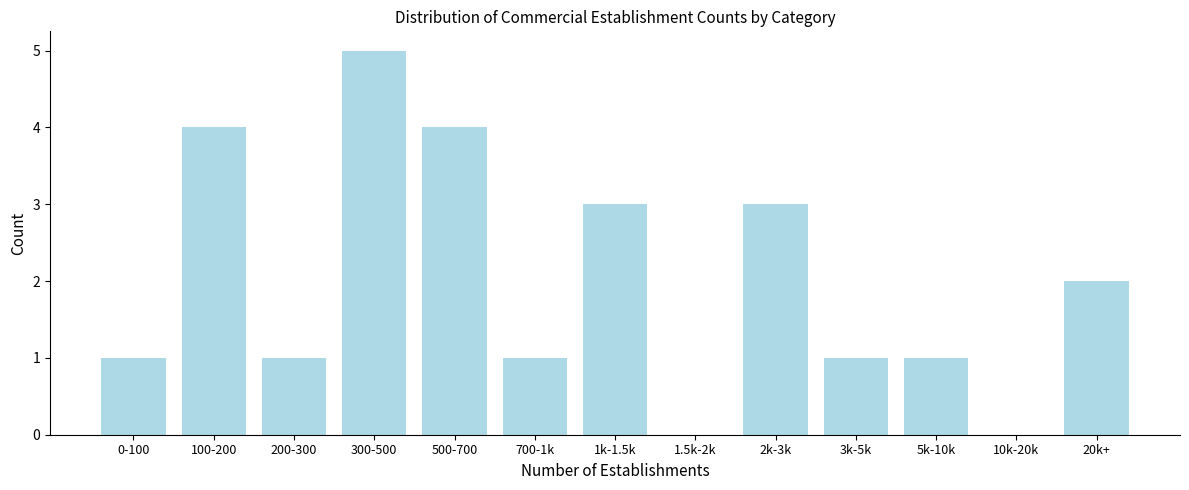

Reading left to right, list all the values displayed in this chart.

0-100=1	100-200=4	200-300=1	300-500=5	500-700=4	700-1k=1	1k-1.5k=3	1.5k-2k=0	2k-3k=3	3k-5k=1	5k-10k=1	10k-20k=0	20k+=2